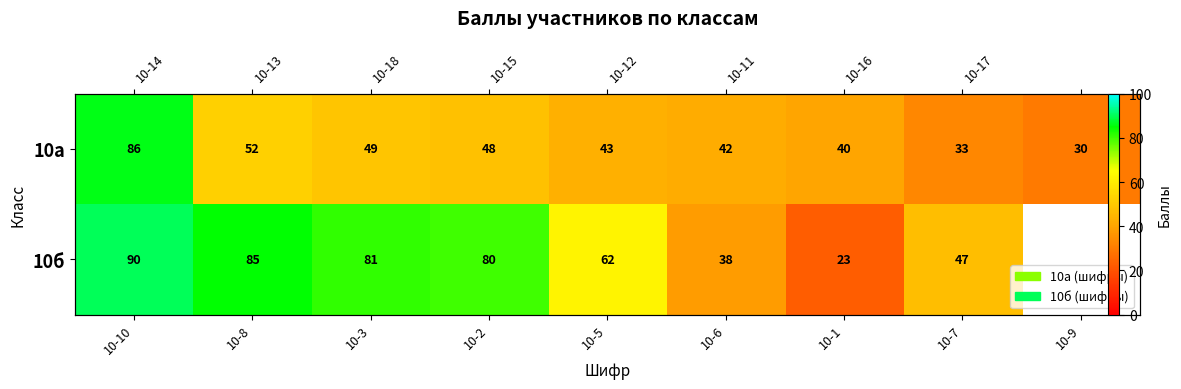

How many categories are shown in the chart?

9